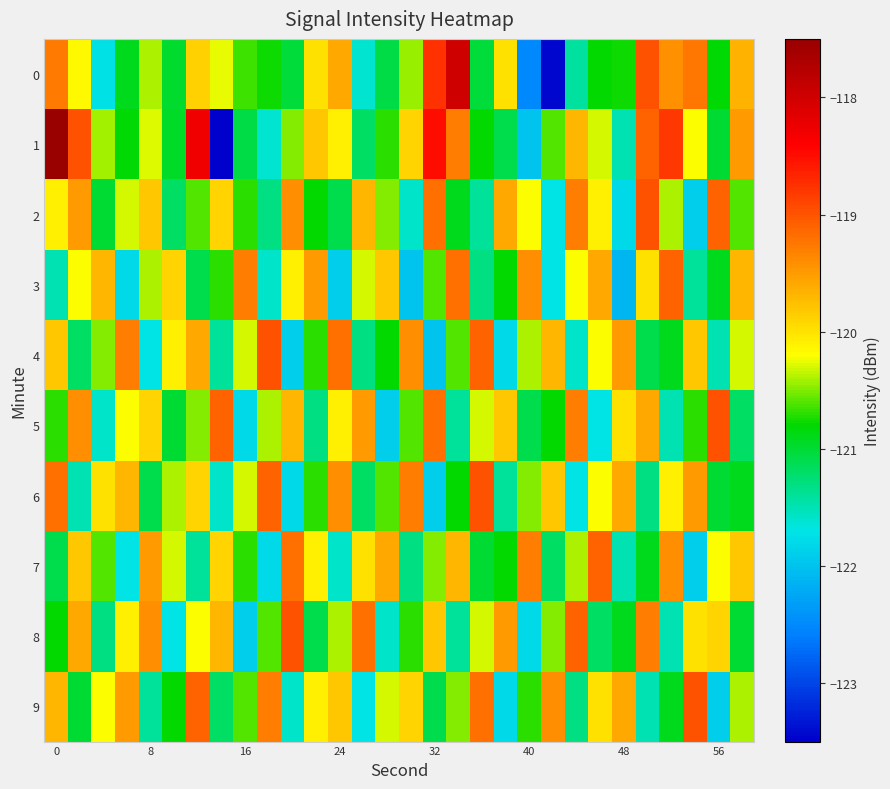

List the series in order of their peak value, lowest first.

3, 7, 2, 4, 5, 6, 8, 9, 0, 1